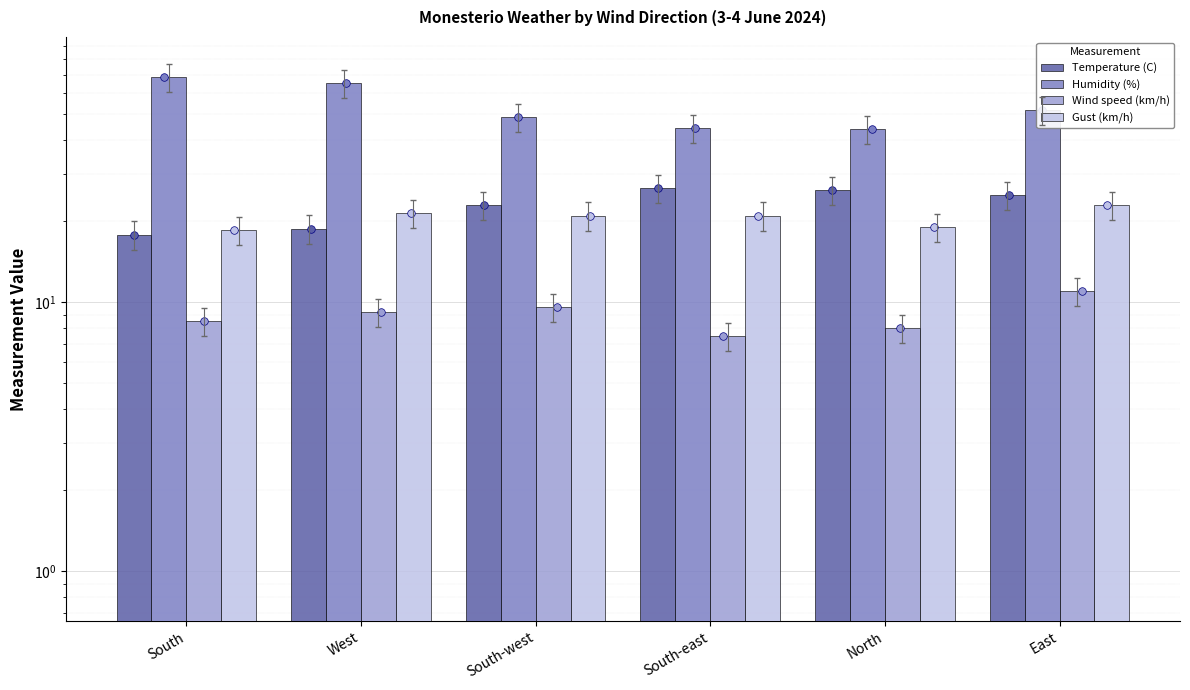

What are all the series names shown in the legend?

Temperature (C), Humidity (%), Wind speed (km/h), Gust (km/h)